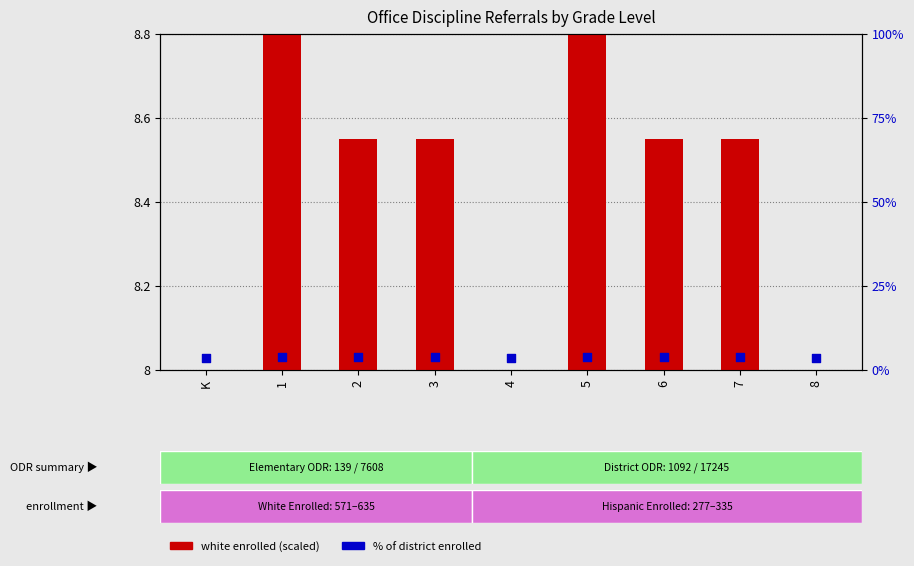

At which category is the sum across all series the highest?

1